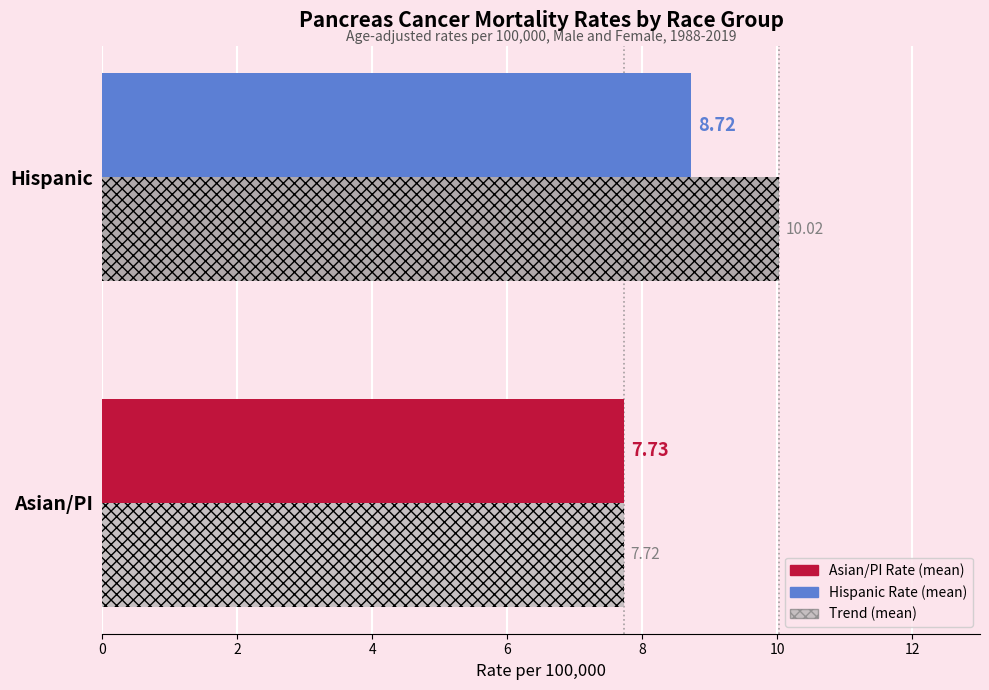

What is the spread (max minus min) of values at Hispanic?

1.3